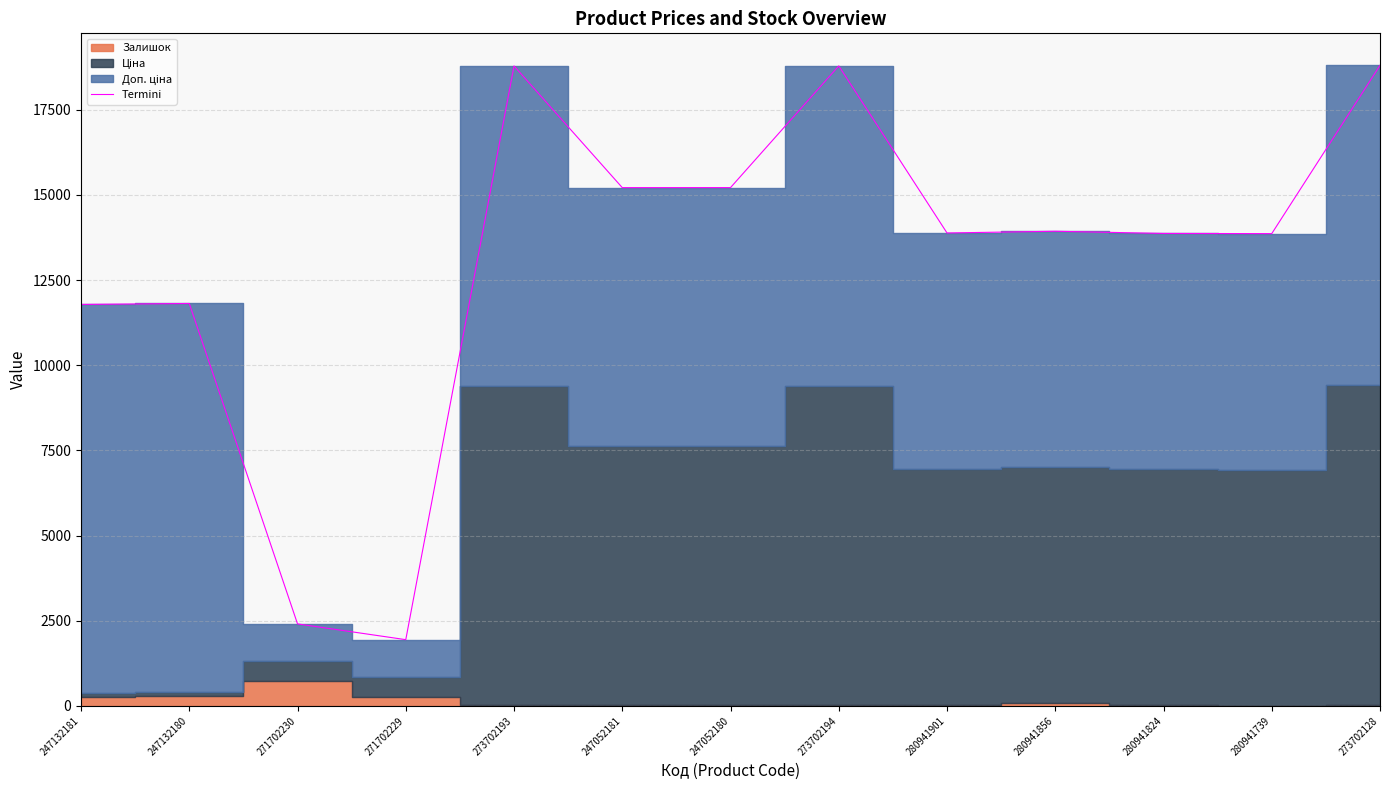

What position from the left is 271702230?

3